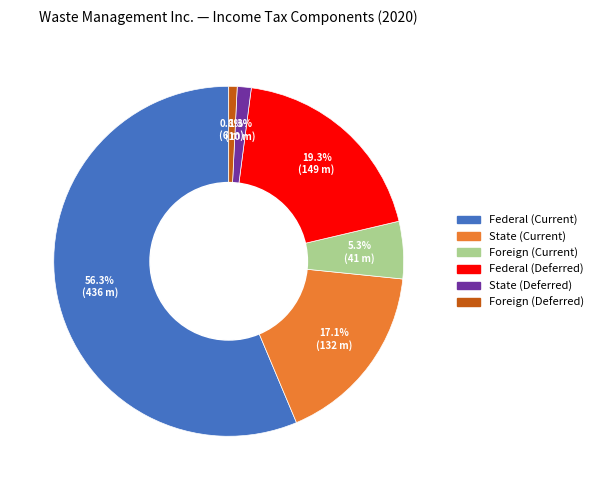

Do Foreign (Current) and Federal (Deferred) together represent more than half of the pie?

No